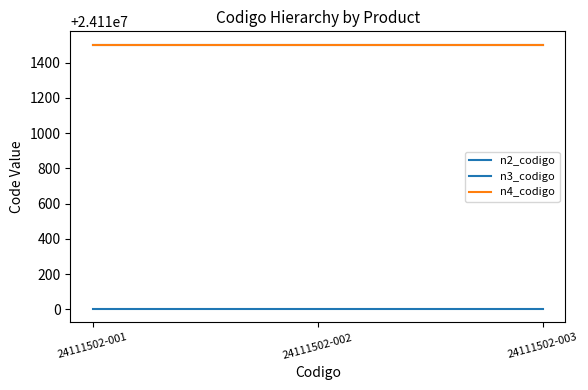

Is this an area chart (filled region under the line)?

No